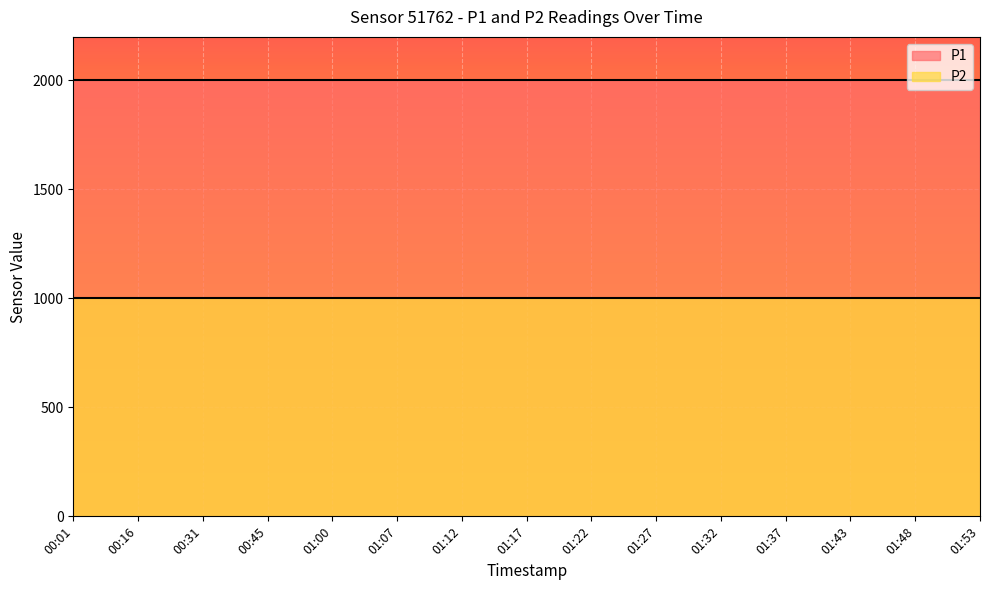

Which series has the largest total across all categories?

P1